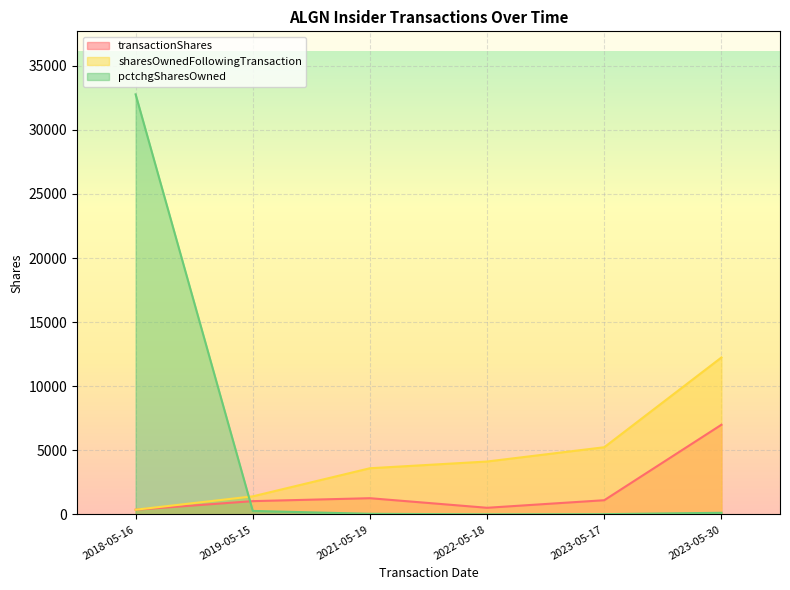

The value of sharesOwnedFollowingTransaction at 2018-05-16 is 374. True or false?

True